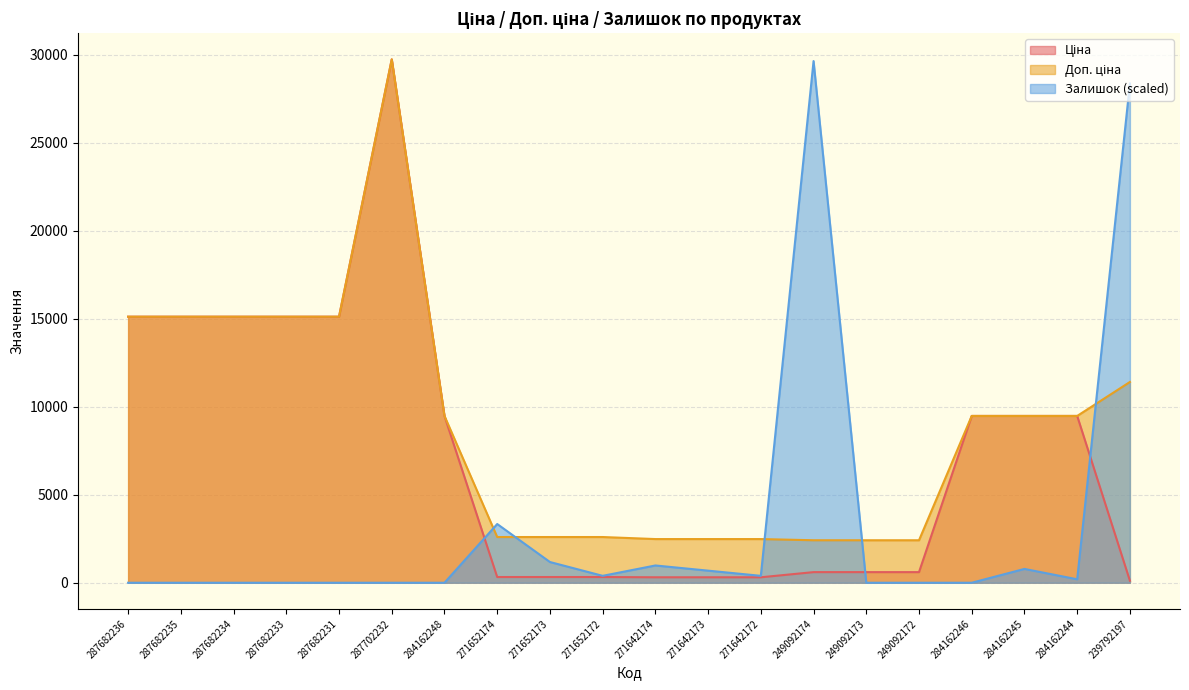

What is the difference between the Залишок values at 271652174 and 239792197?

25034.8